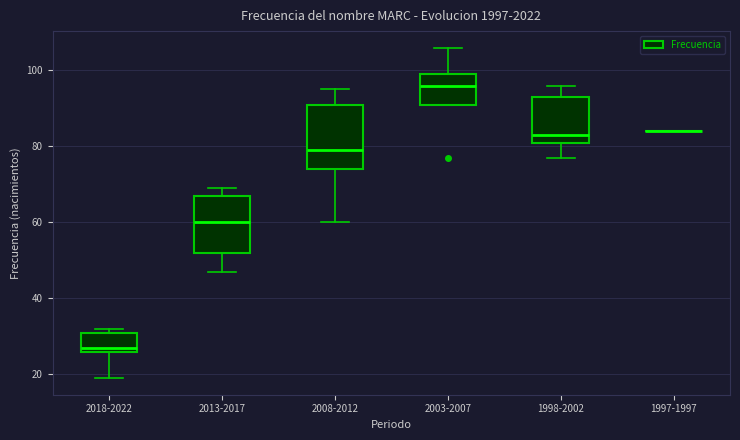

Where does the median line of the box for 2008-2012 sit on the y-axis? The values are not printed on the chart, so give them approximately, as read against the axis.

80